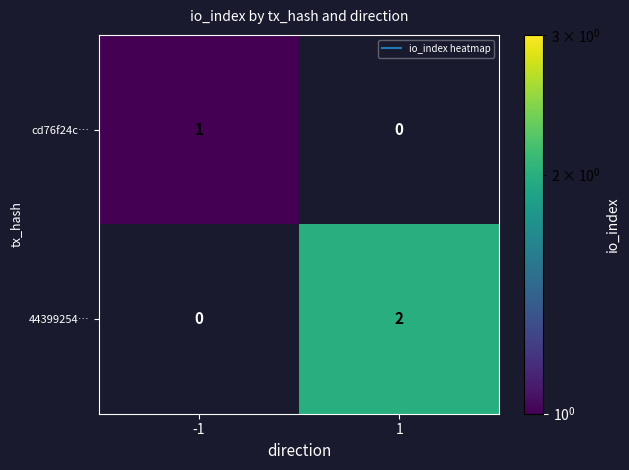

Which series has the largest range (max minus min)?

44399254…